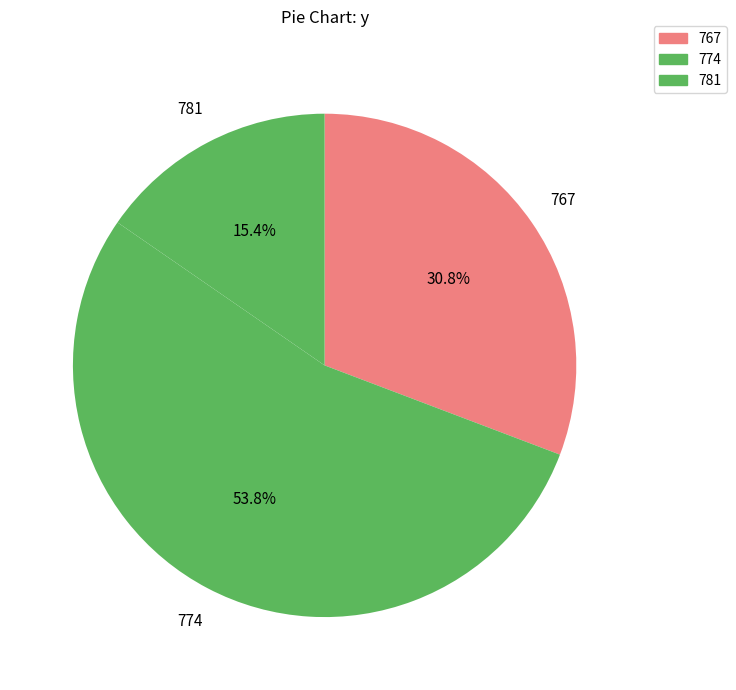

Do 781 and 767 together represent more than half of the pie?

No